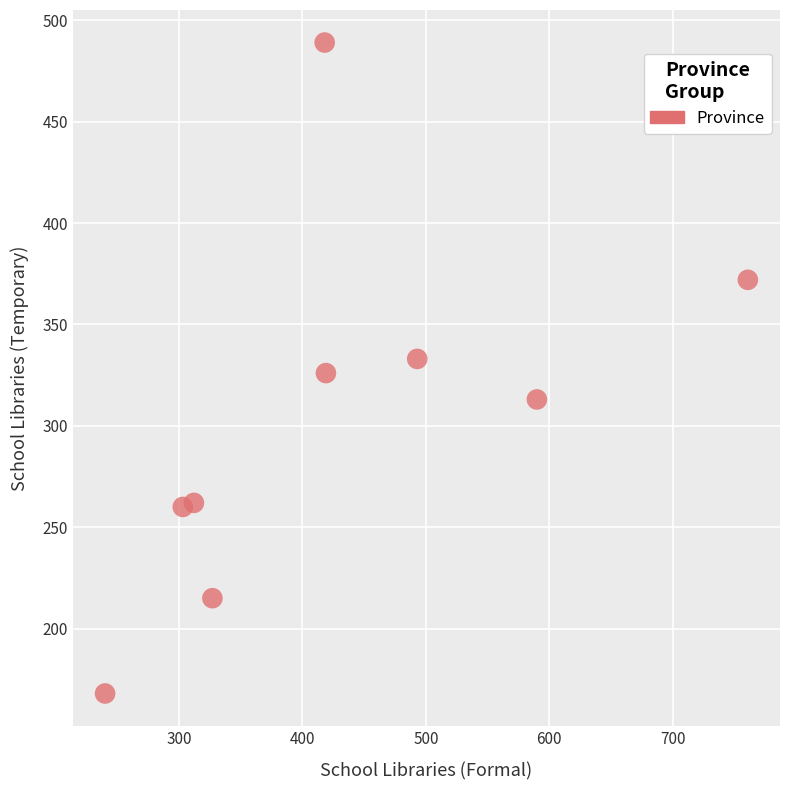

What is the average X value?

429